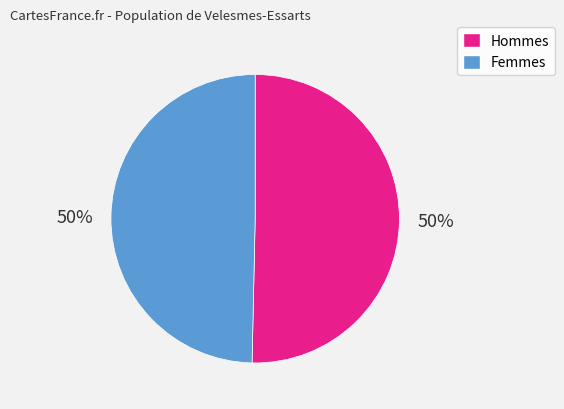

Combined, do Femmes and Hommes account for over 50%?

Yes